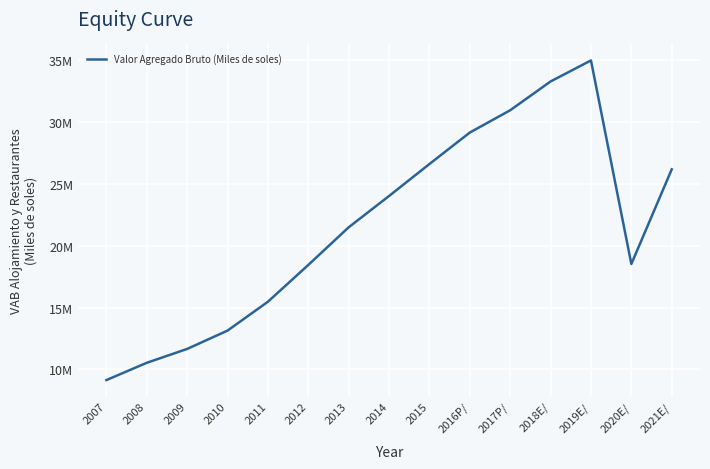

Reading right to left, what are all the values shown in this chart?

2021E/=26183000	2020E/=18528000	2019E/=34990000	2018E/=33289000	2017P/=30961000	2016P/=29159000	2015=26614000	2014=24027000	2013=21496000	2012=18451000	2011=15478000	2010=13143000	2009=11661000	2008=10539000	2007=9143000